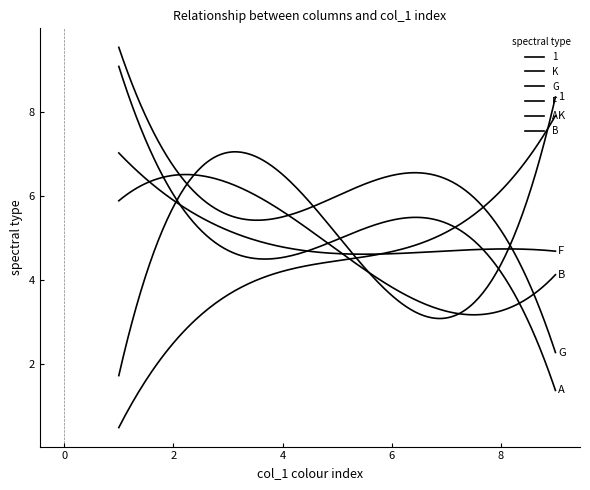

How many lines are shown in the chart?

6